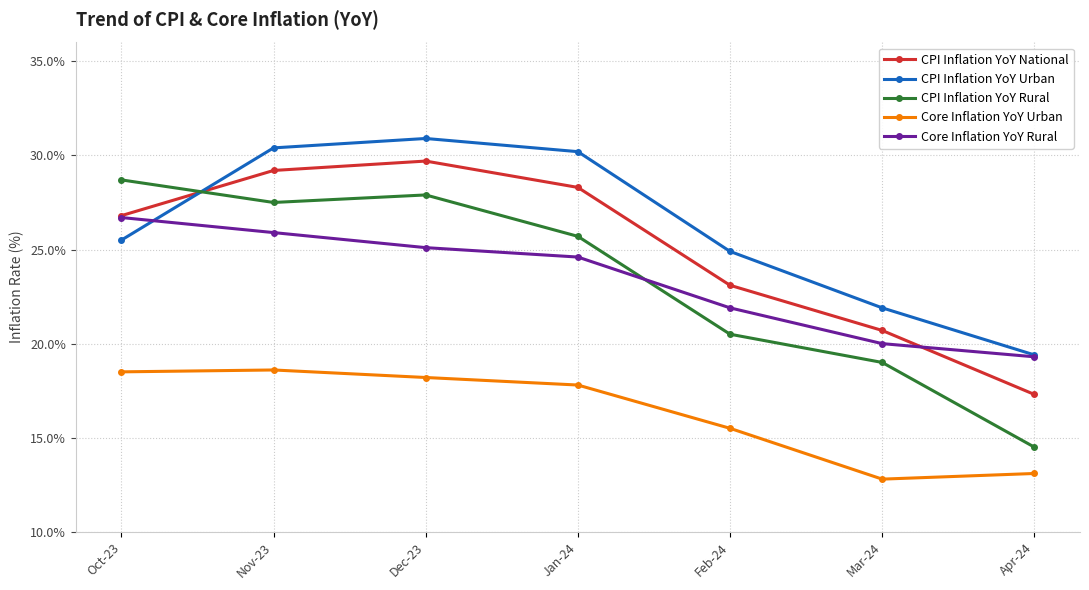

How many interior local peaks does the CPI Inflation YoY Rural series have?

1